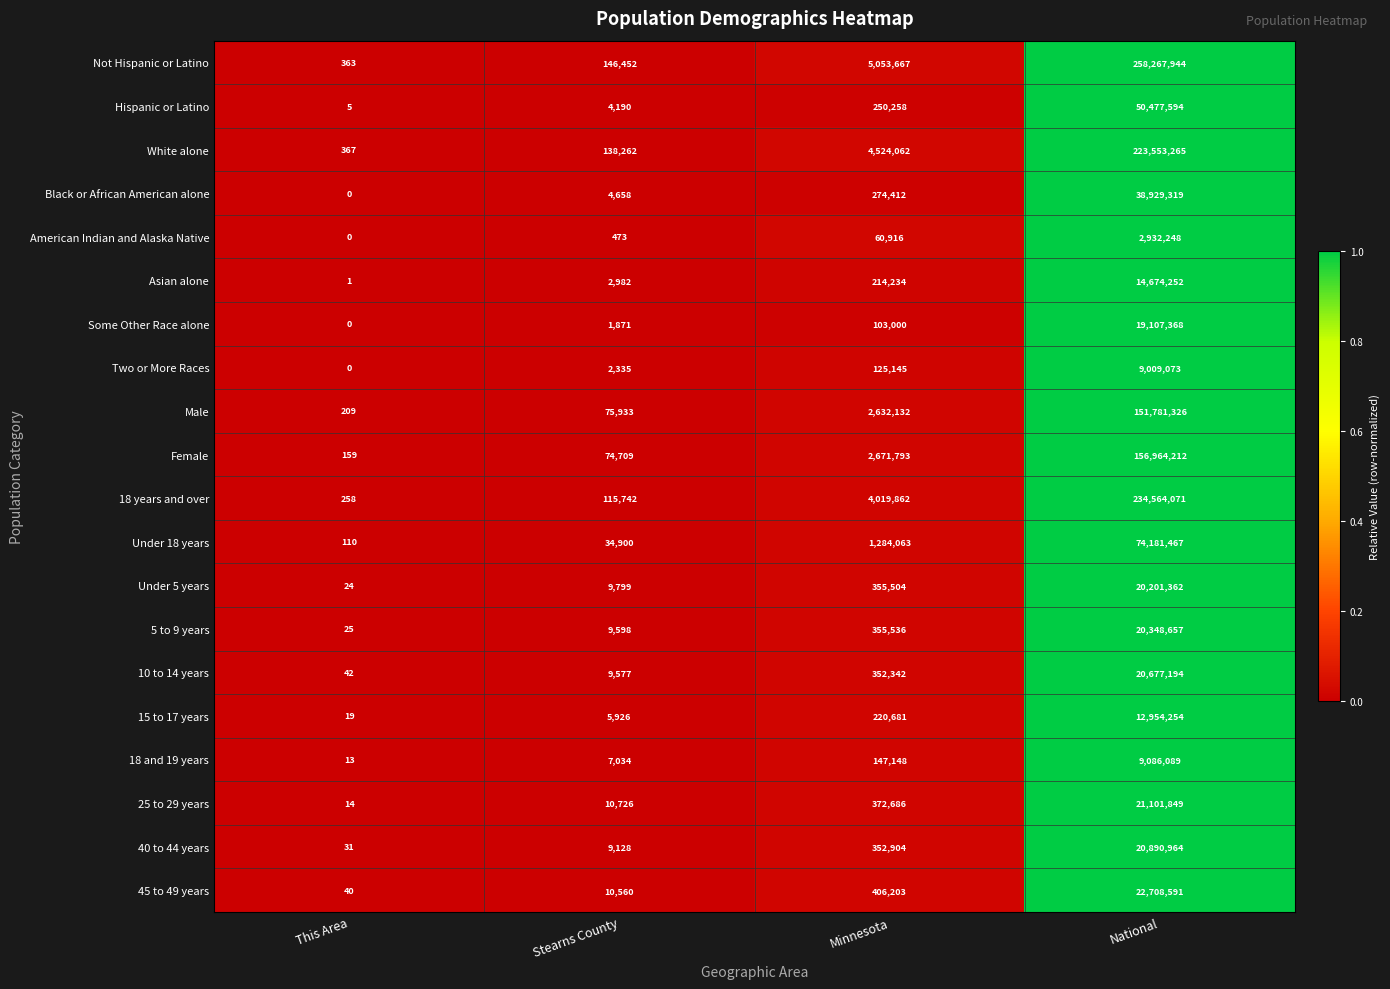

Rank the series at Stearns County from highest to lowest value.

Not Hispanic or Latino, White alone, 18 years and over, Male, Female, Under 18 years, 25 to 29 years, 45 to 49 years, Under 5 years, 5 to 9 years, 10 to 14 years, 40 to 44 years, 18 and 19 years, 15 to 17 years, Black or African American alone, Hispanic or Latino, Asian alone, Two or More Races, Some Other Race alone, American Indian and Alaska Native